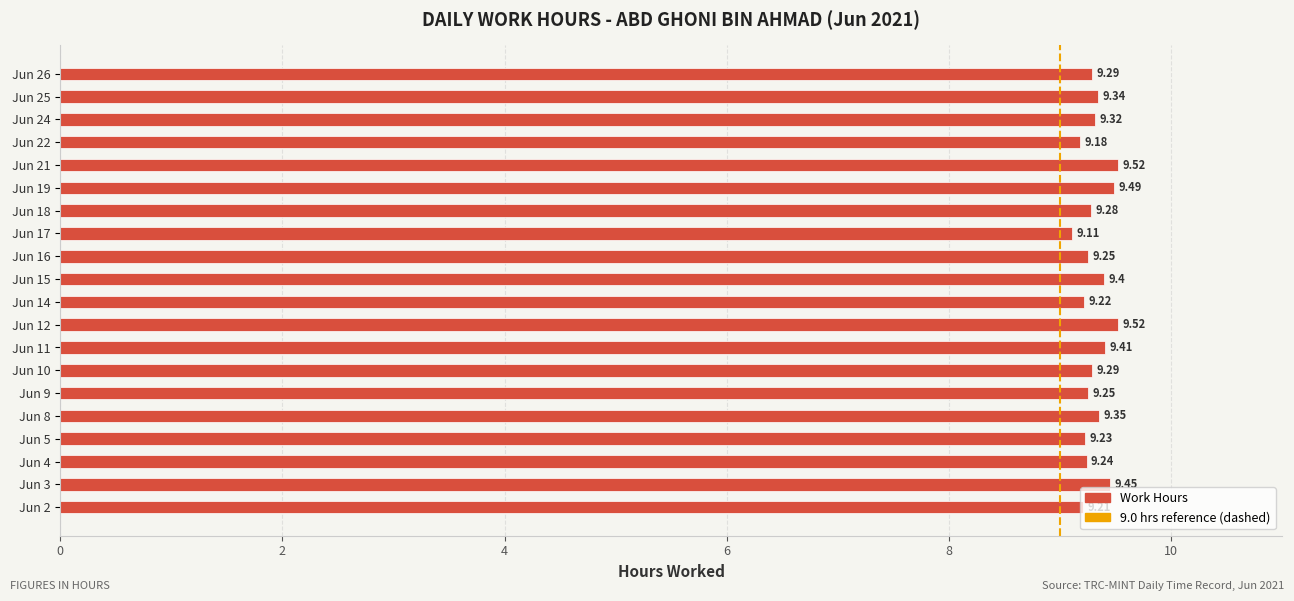

Which has a higher value, Jun 15 or Jun 4?

Jun 15